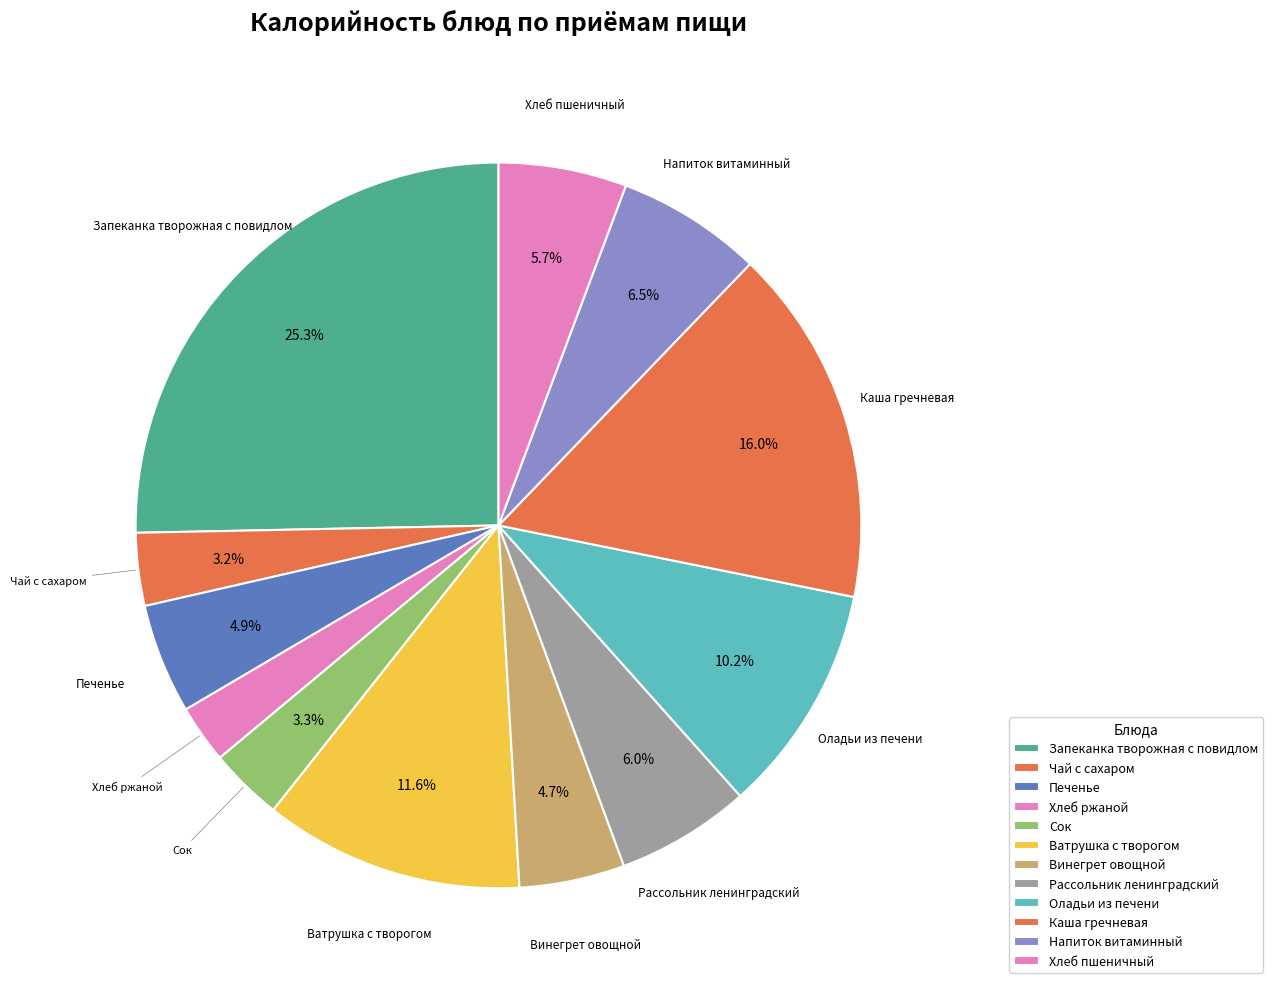

Is there any slice that represents more than half of the pie?

No